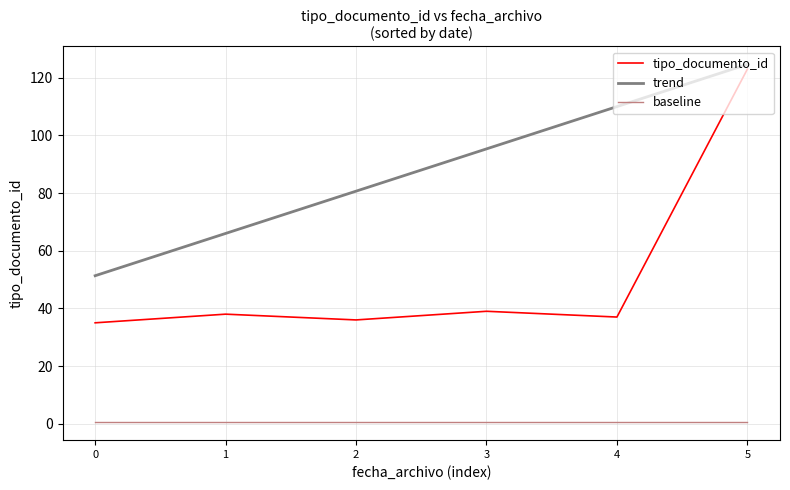

True or false: tipo_documento_id and baseline intersect in this chart.

False